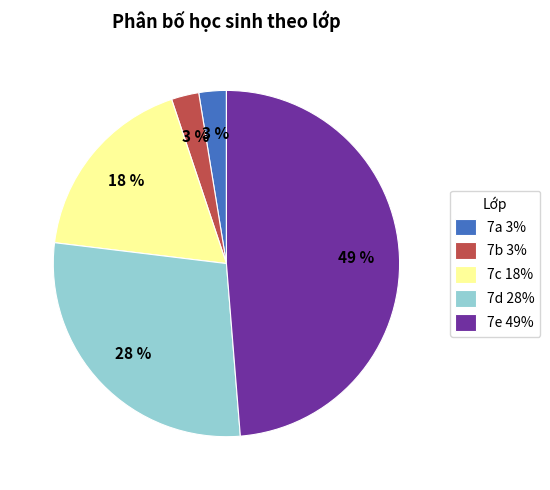

Does 7b represent more than half of the total?

No